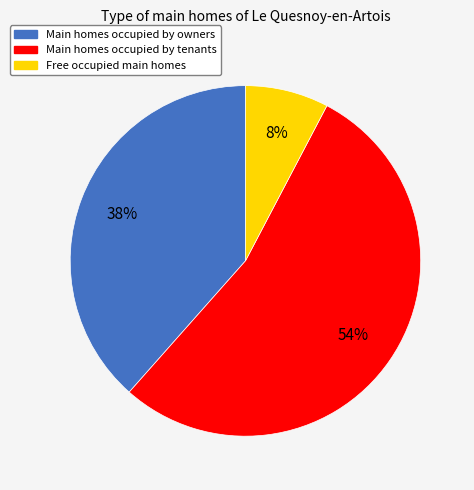

Is there a majority slice in this chart?

Yes